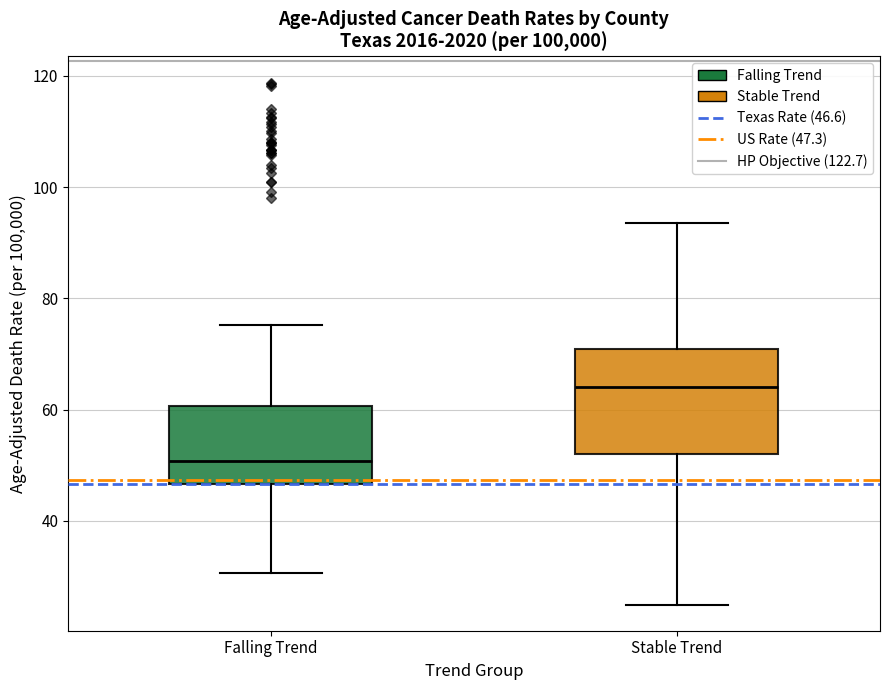

Where is the lower edge of the box for Falling Trend on the y-axis? The values are not printed on the chart, so give them approximately, as read against the axis.

46